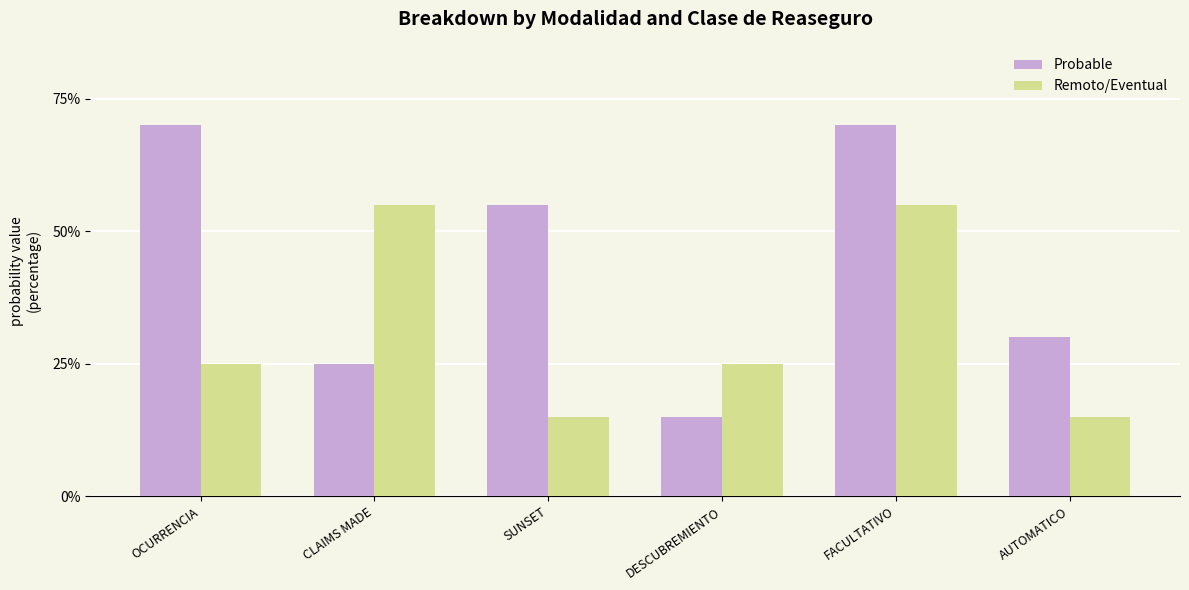

What is the total value across all series at AUTOMATICO?

0.4